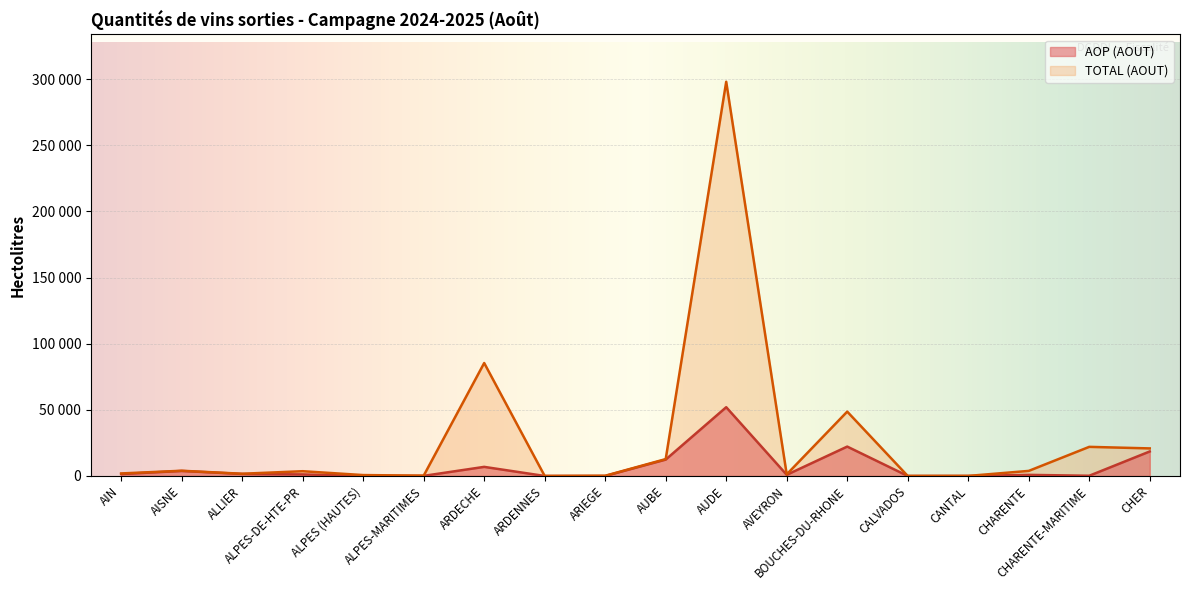

Which has a higher value, CHARENTE or ARIEGE?

CHARENTE